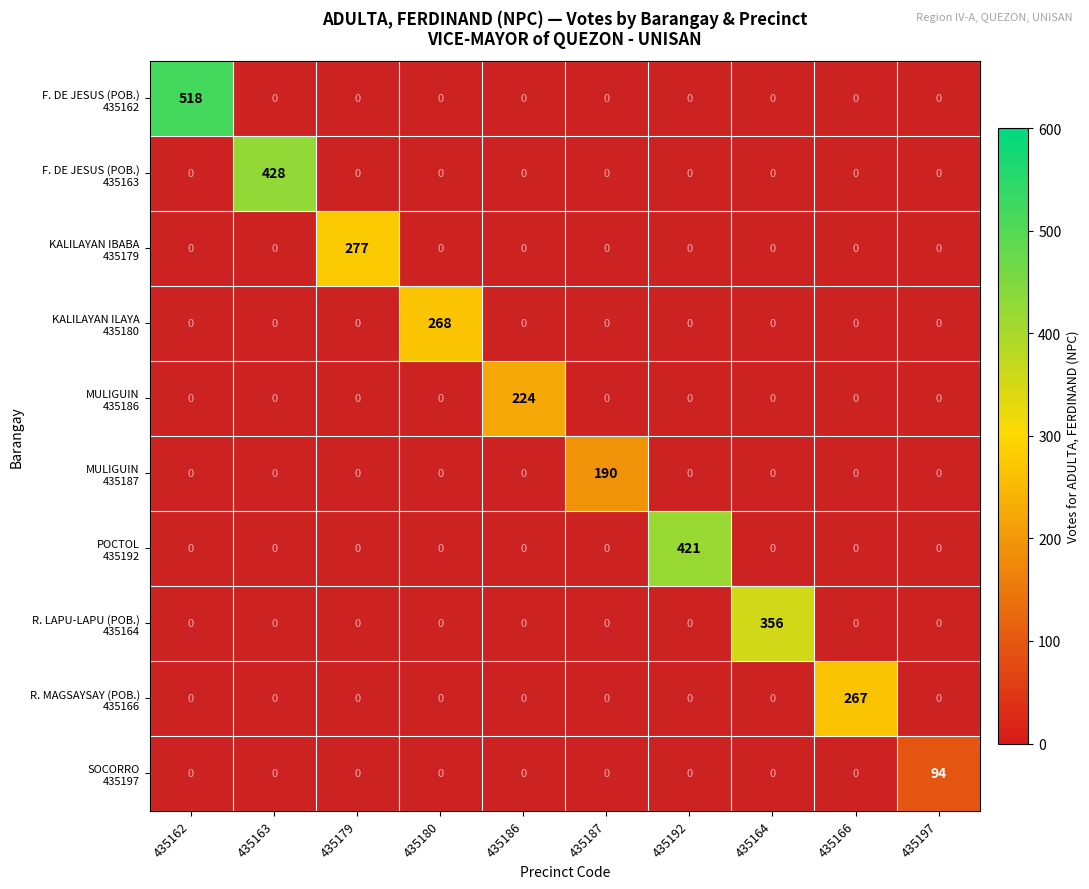

How many positive values does the F. DE JESUS (POB.) 435162 series have?

1